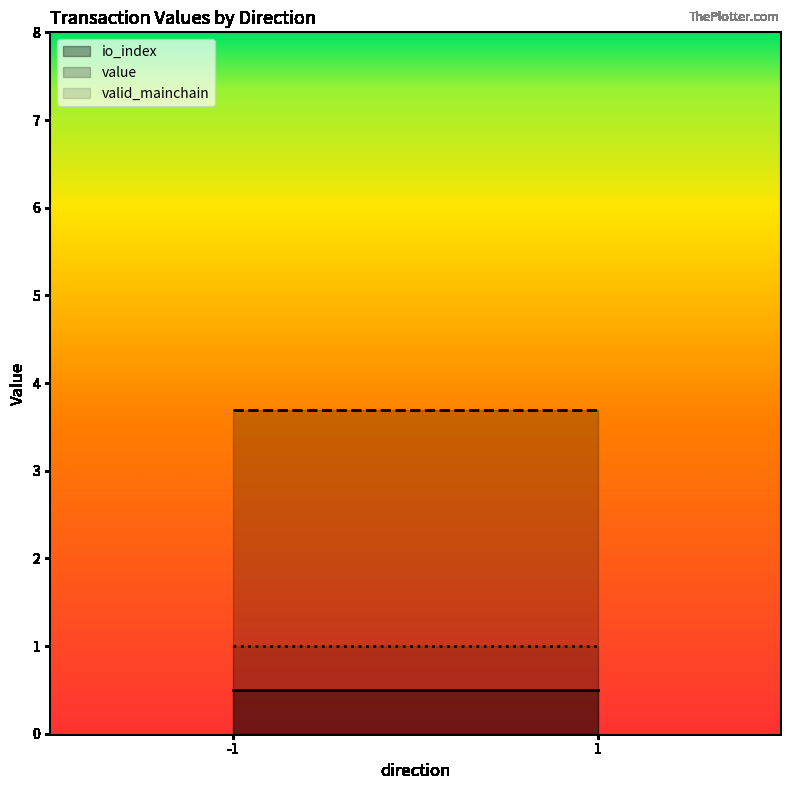

The value of io_index at 1 is 1.5. True or false?

False